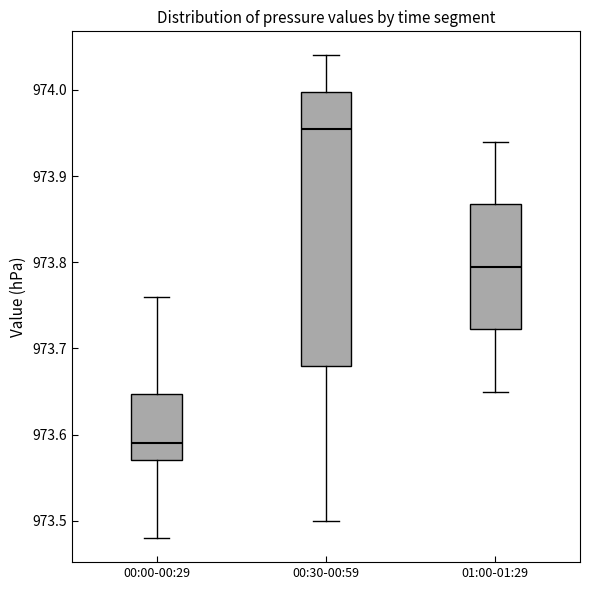

Comparing the boxes themselves (not the whiskers), which one is the tallest?

00:30-00:59